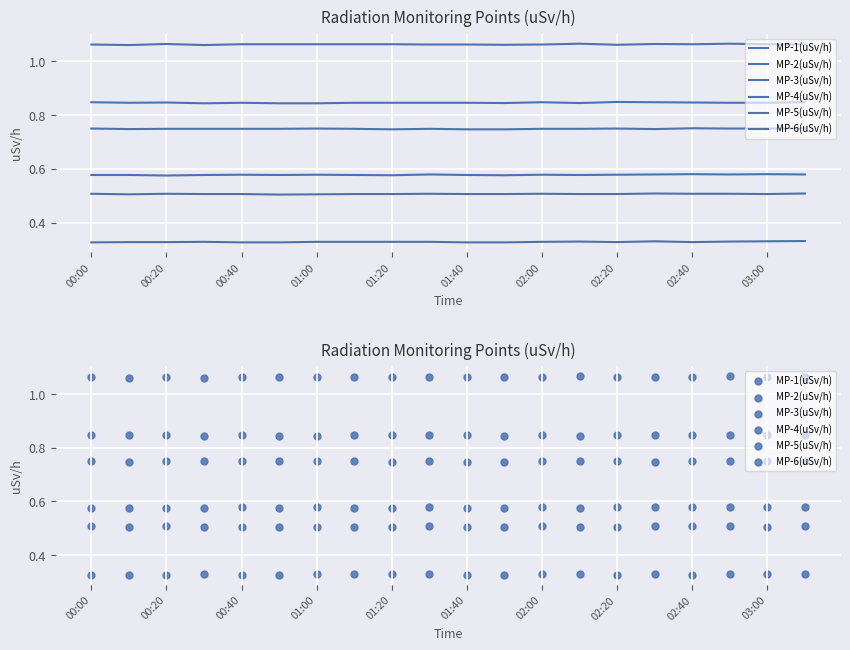

Is the value of MP-1(uSv/h) at 13 greater than the value of MP-3(uSv/h) at 00:00?

Yes